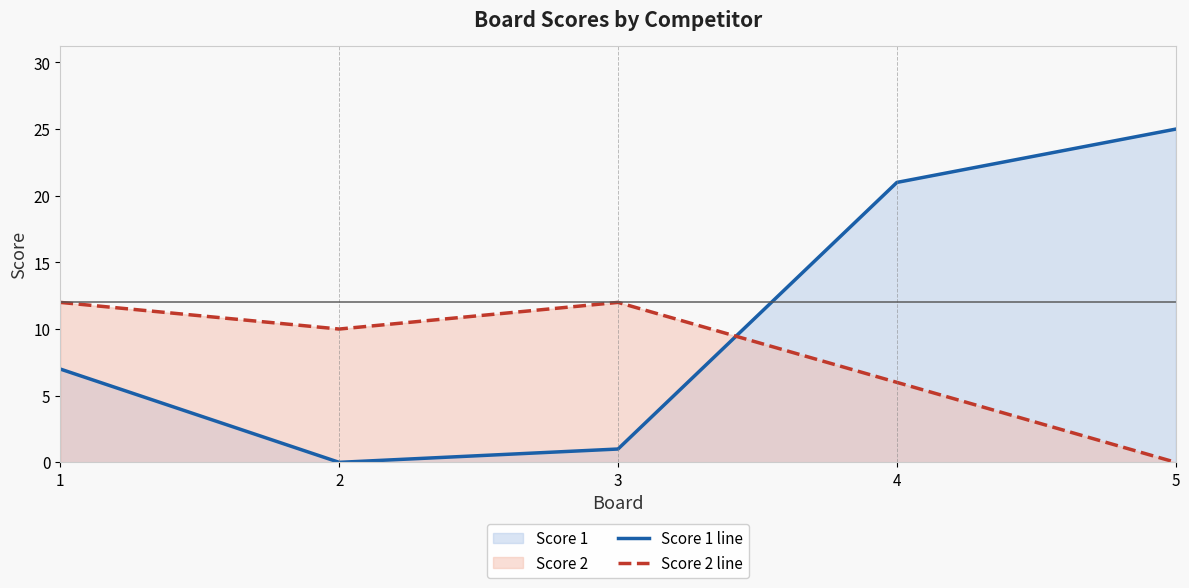

After their last crossing, which series has the higher values: Score 2 line or Score 1 line?

Score 1 line